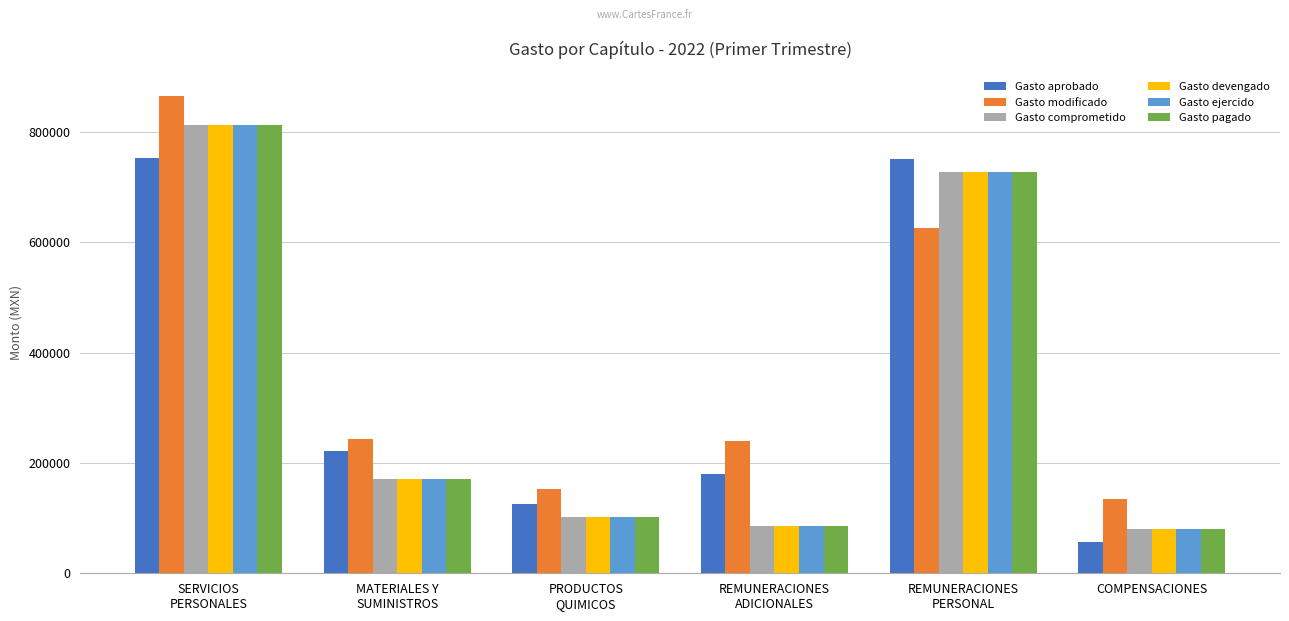

What is the difference between the maximum and minimum values in the Gasto ejercido series?

733388.7